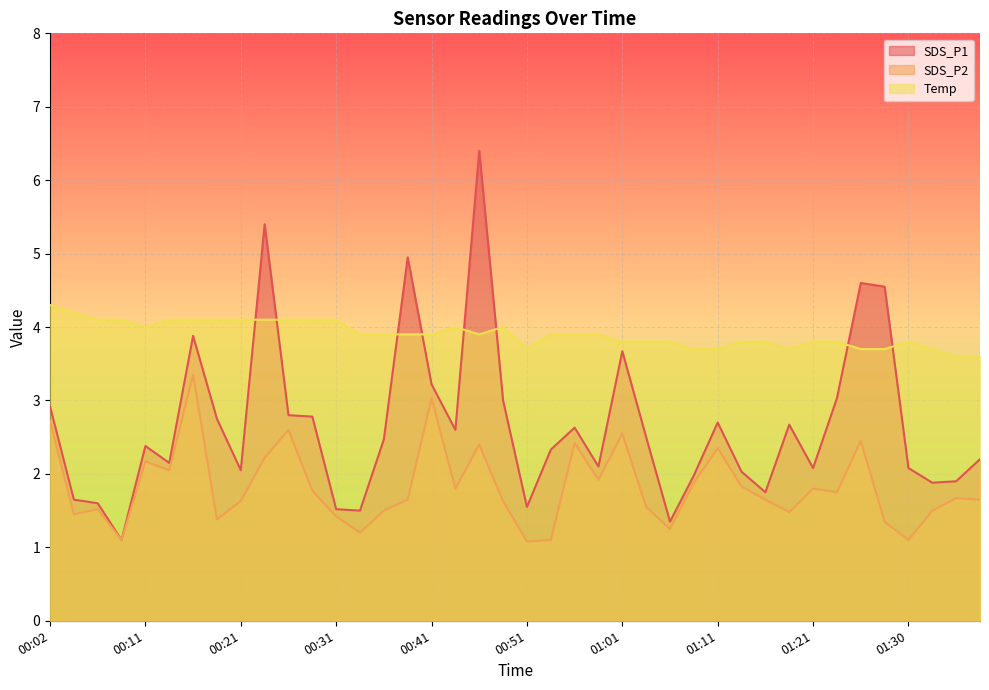

Rank the series by their average value, from lowest to highest.

SDS_P2, SDS_P1, Temp